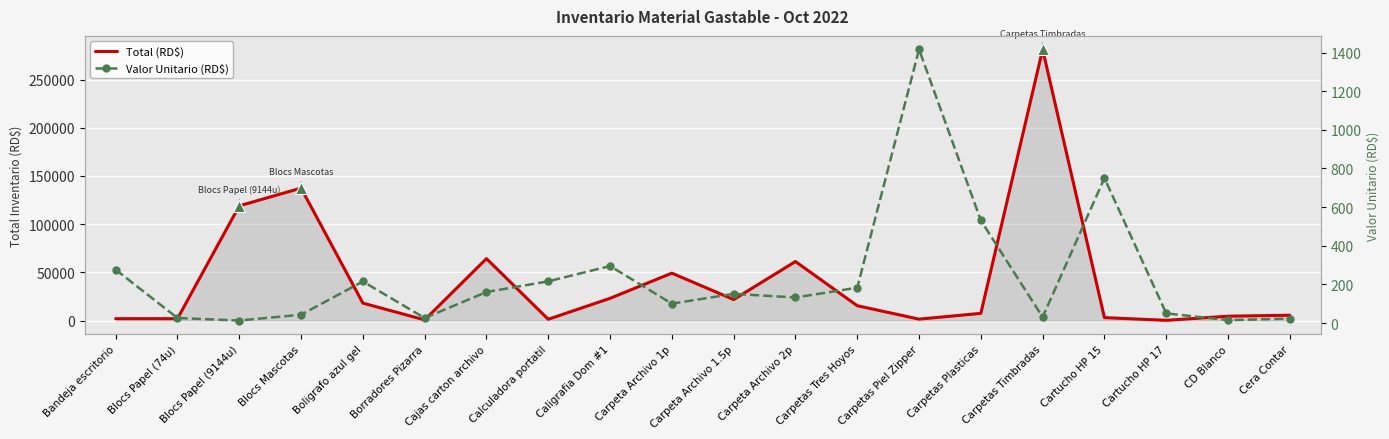

What is the value of the Total (RD$) point at the 2nd from the left?

1921.0